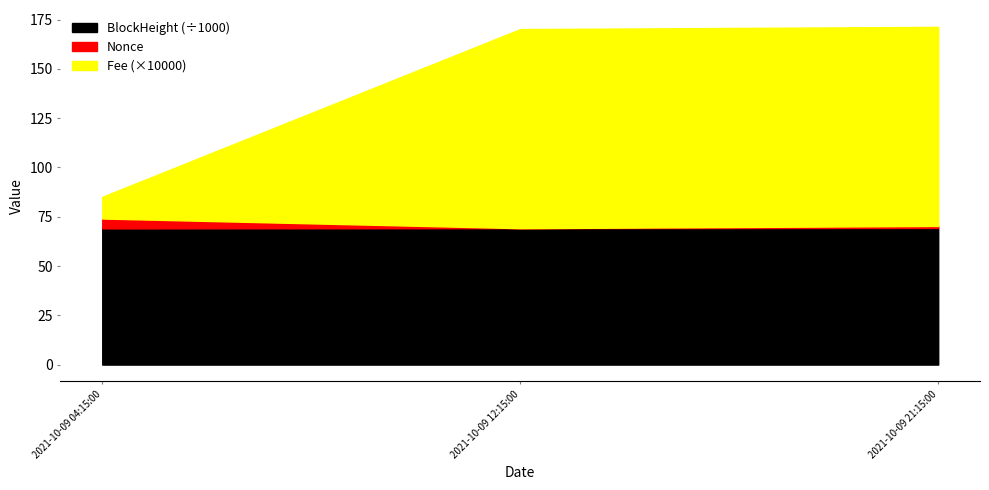

Which series has the largest range (max minus min)?

Fee